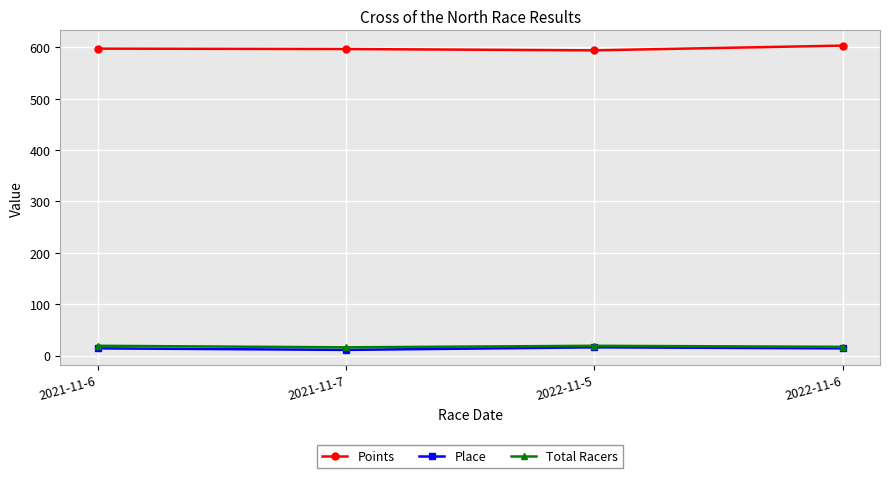

In Place, how many points are lower than both neighbors (excluding endpoints)?

1